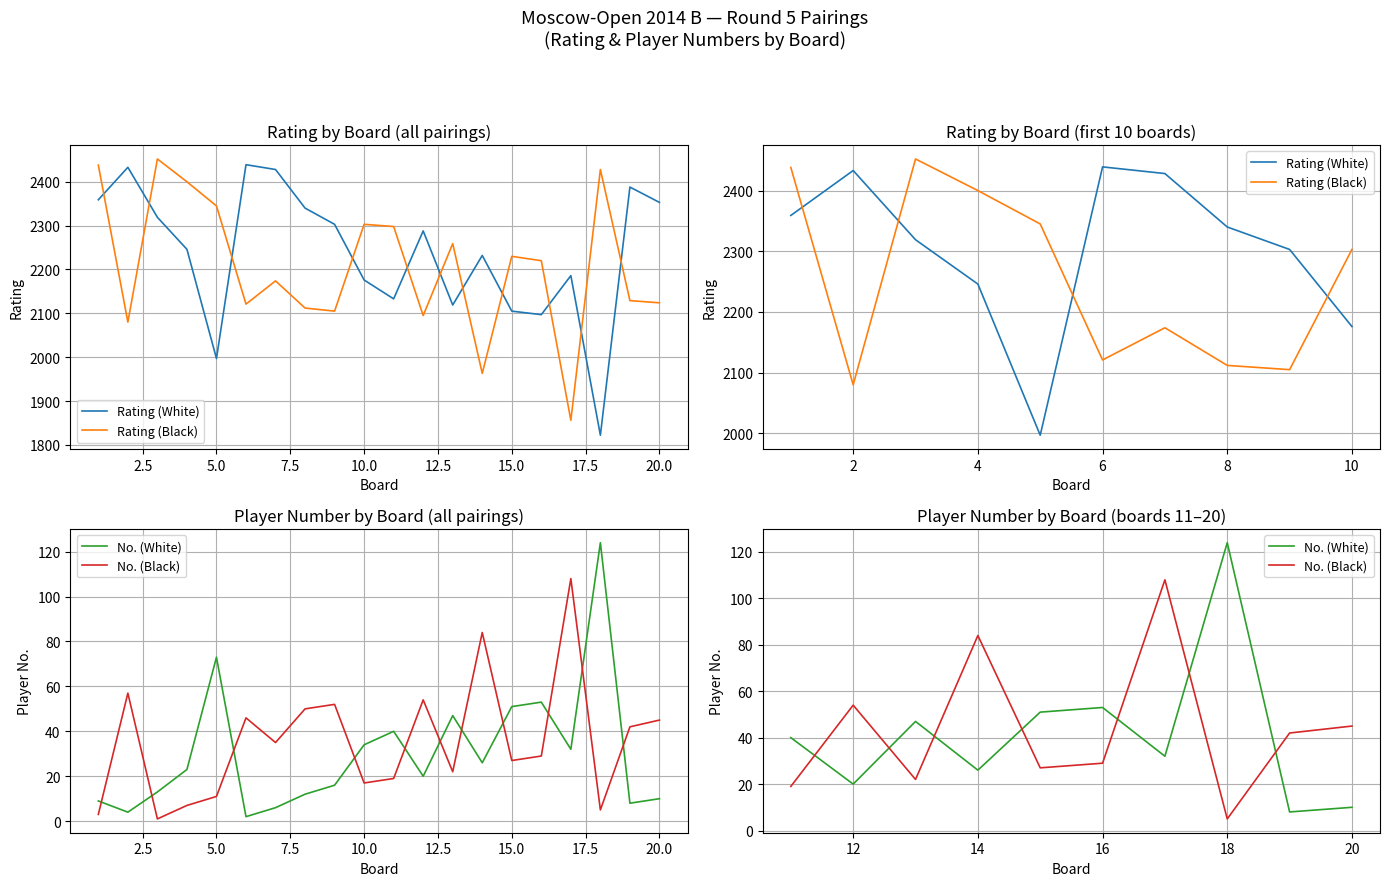

What is the minimum value for No. (White)?

8